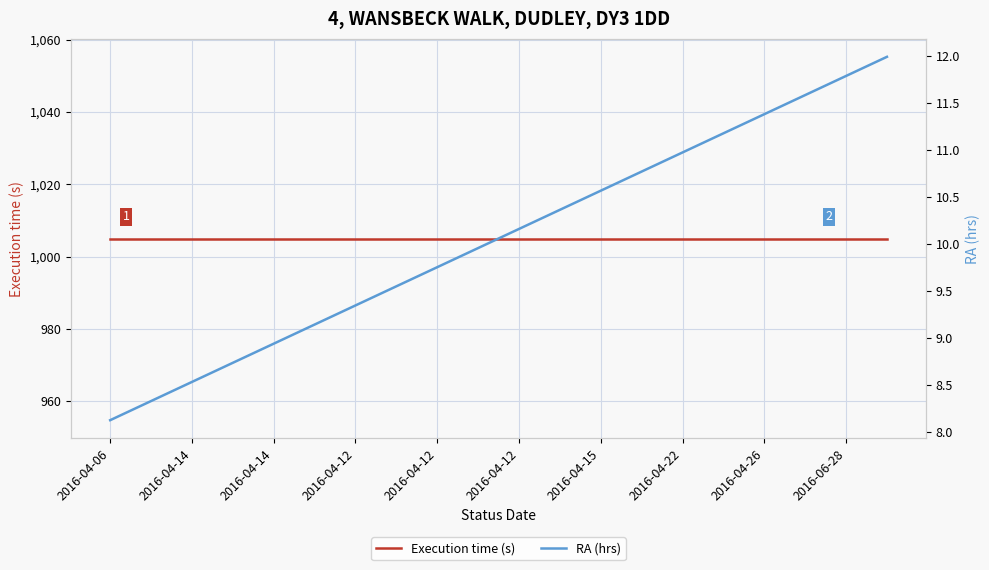

Count the number of categories in the chart.

20